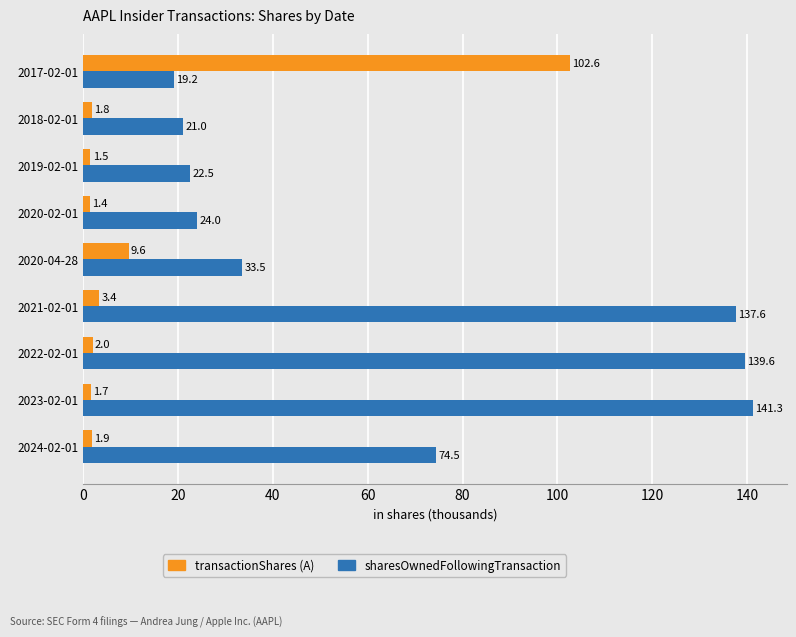

What is the smallest value displayed?

1.4